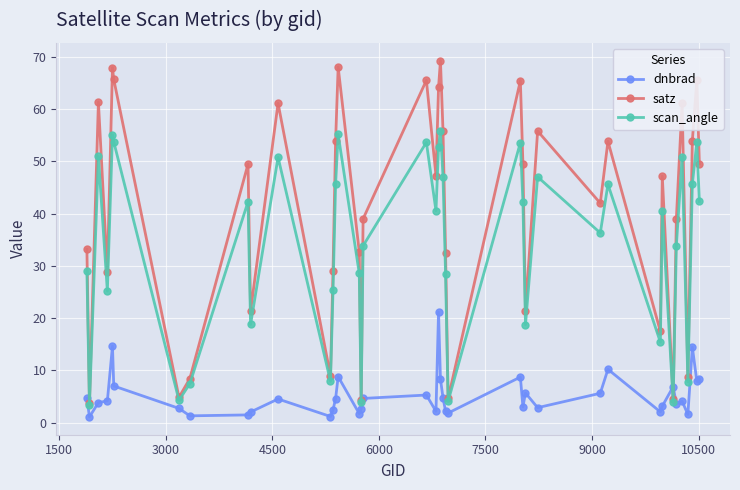

Rank the series by their average value, from highest to lowest.

satz, scan_angle, dnbrad